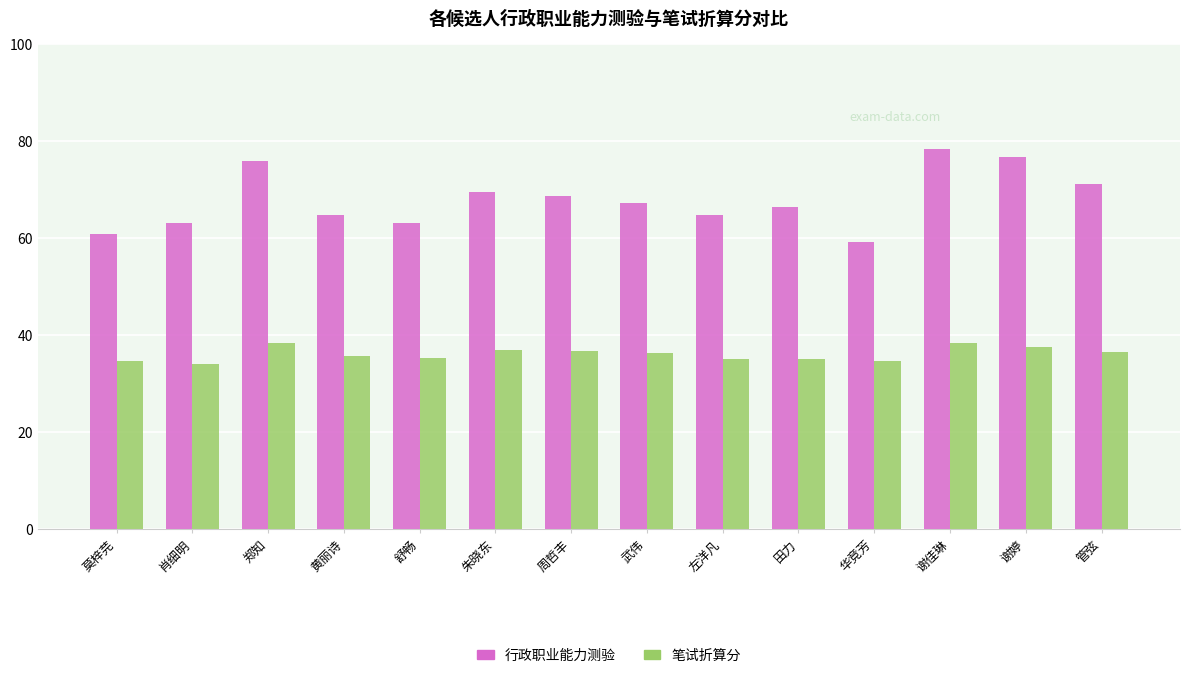

Is it true that 行政职业能力测验 equals 24.4 at 朱晓东?

False